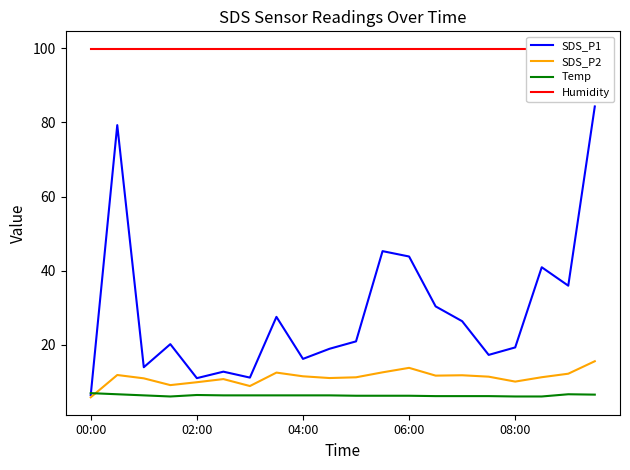

What is the spread (max minus min) of values at 6?

93.6